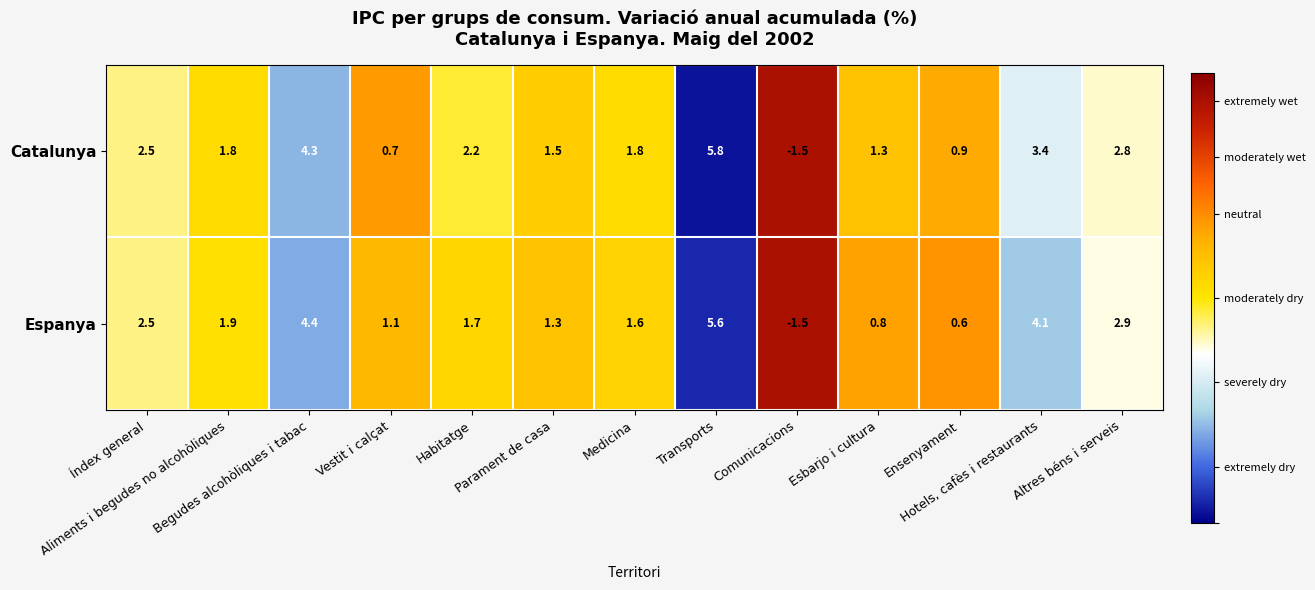

List the series in order of their overall mean, lowest first.

Espanya, Catalunya